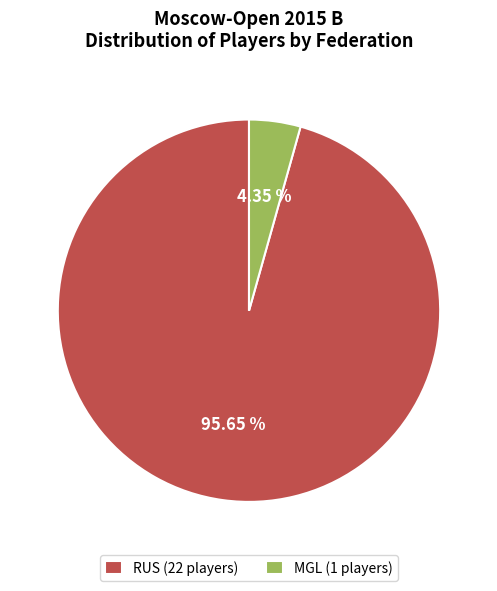

Which has a higher value, MGL (1 players) or RUS (22 players)?

RUS (22 players)